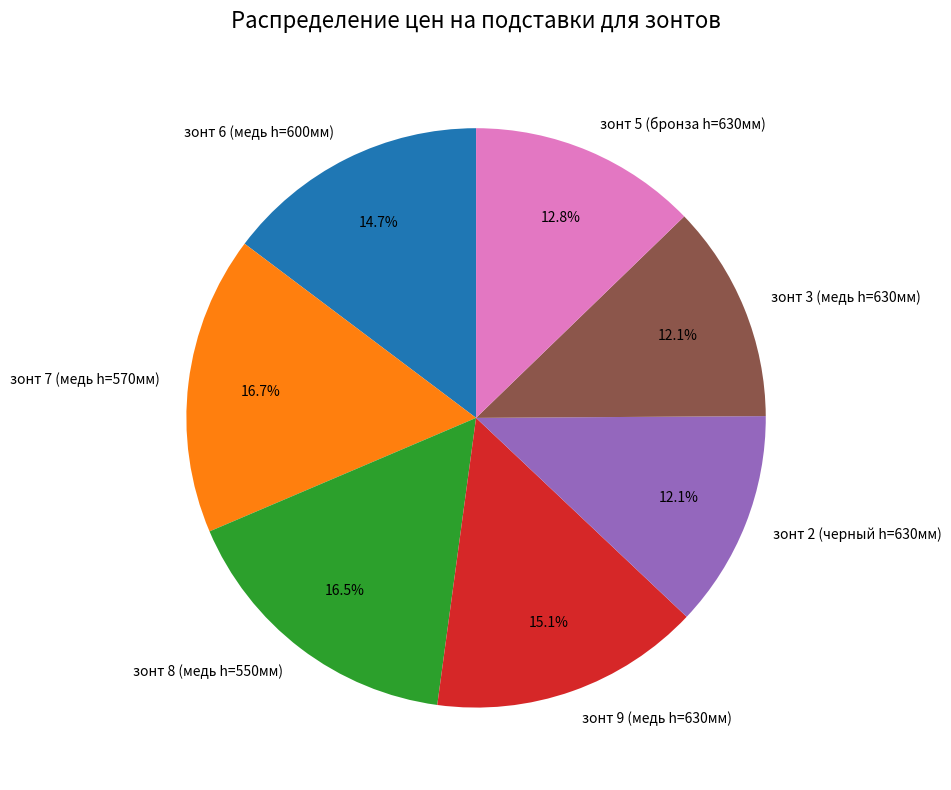

Count the number of slices in the pie.

7